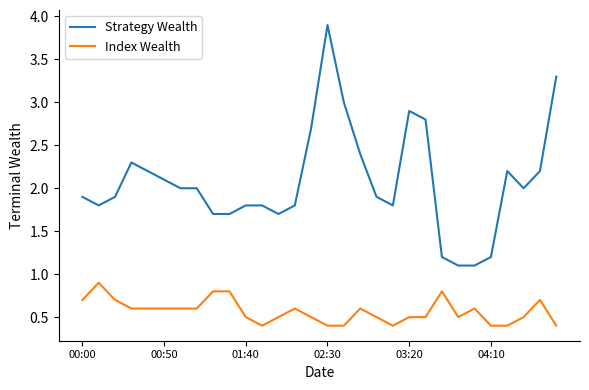

Which series has the largest total across all categories?

Strategy Wealth